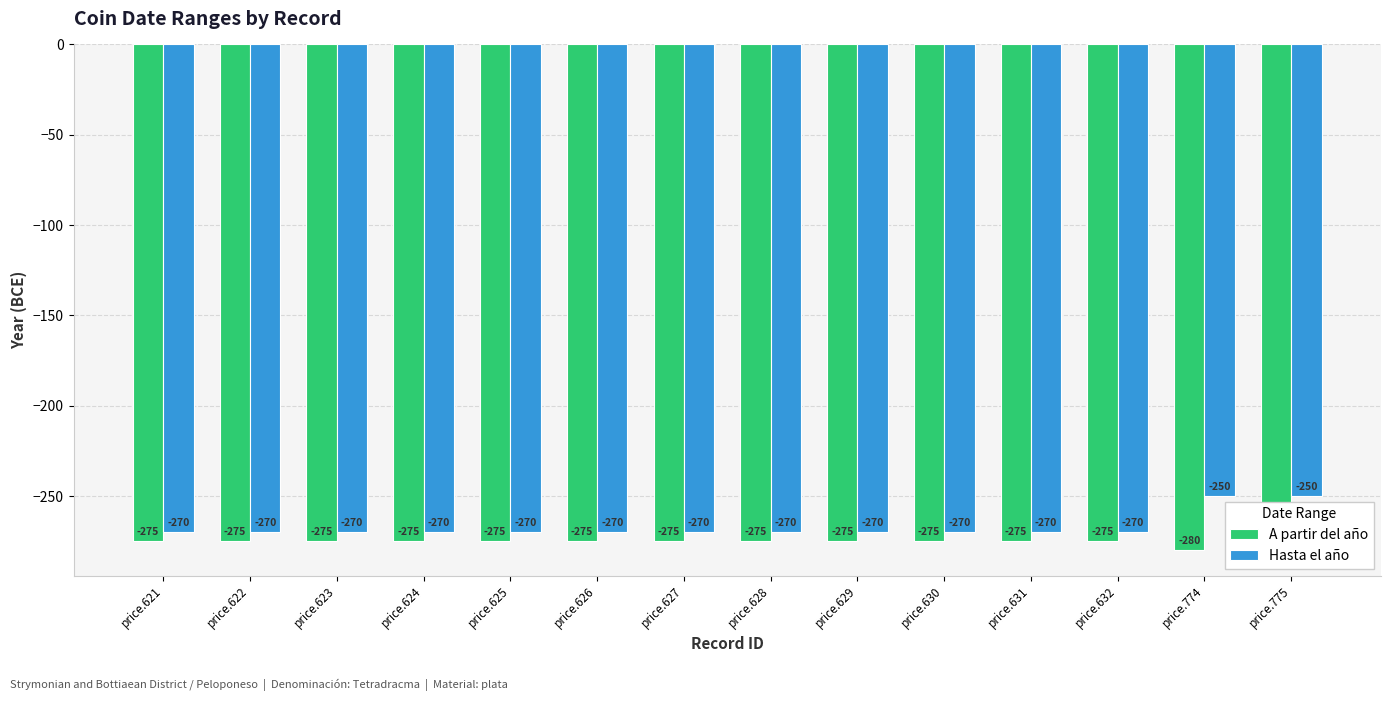

What are all the series names shown in the legend?

A partir del año, Hasta el año